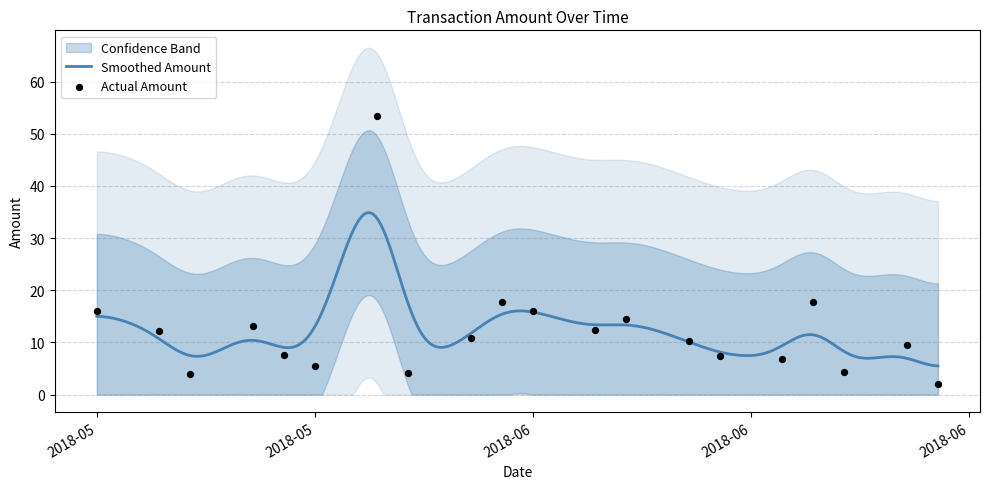

What is the minimum value for Smoothed Amount?

5.5